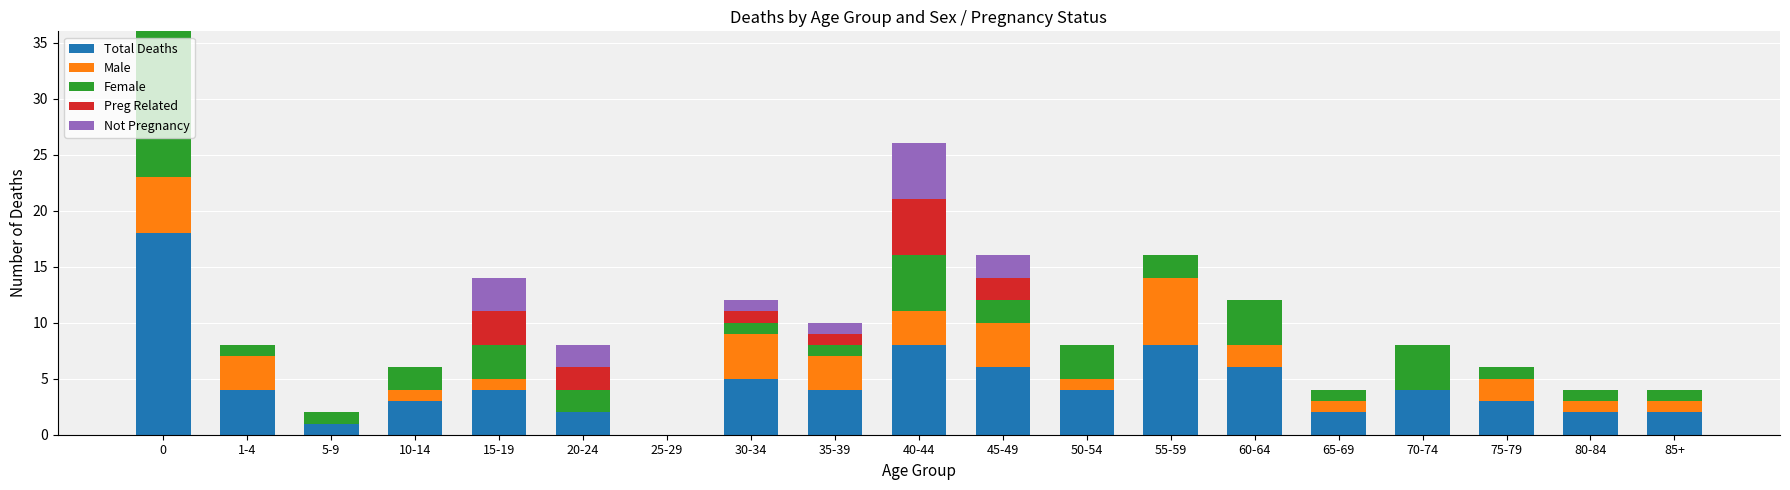

What is the total value across all series at 45-49?

16